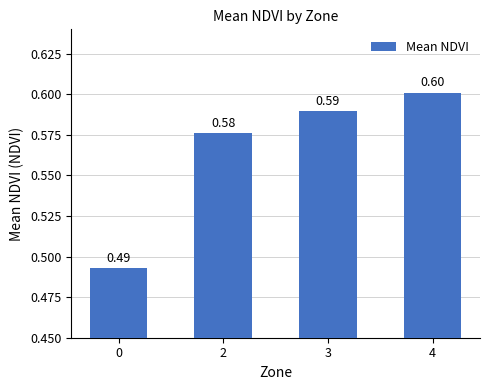

Rank the categories by value from lowest to highest.

0, 2, 3, 4